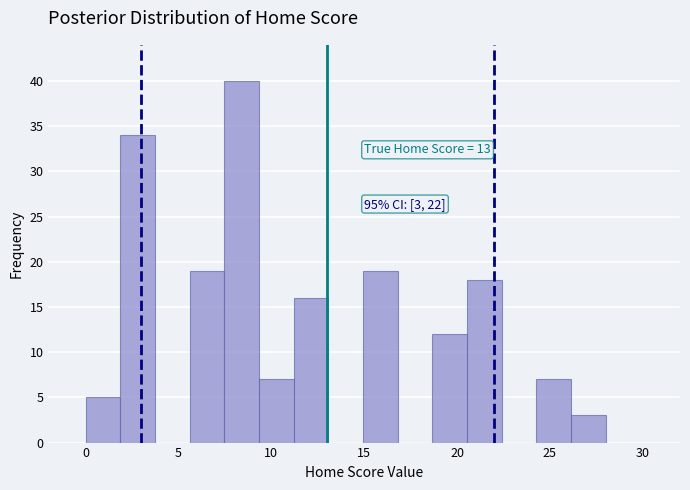

Around what value on the x-axis is the tallest bar? Give the approximate position of its centre, as read against the axis.

8.5